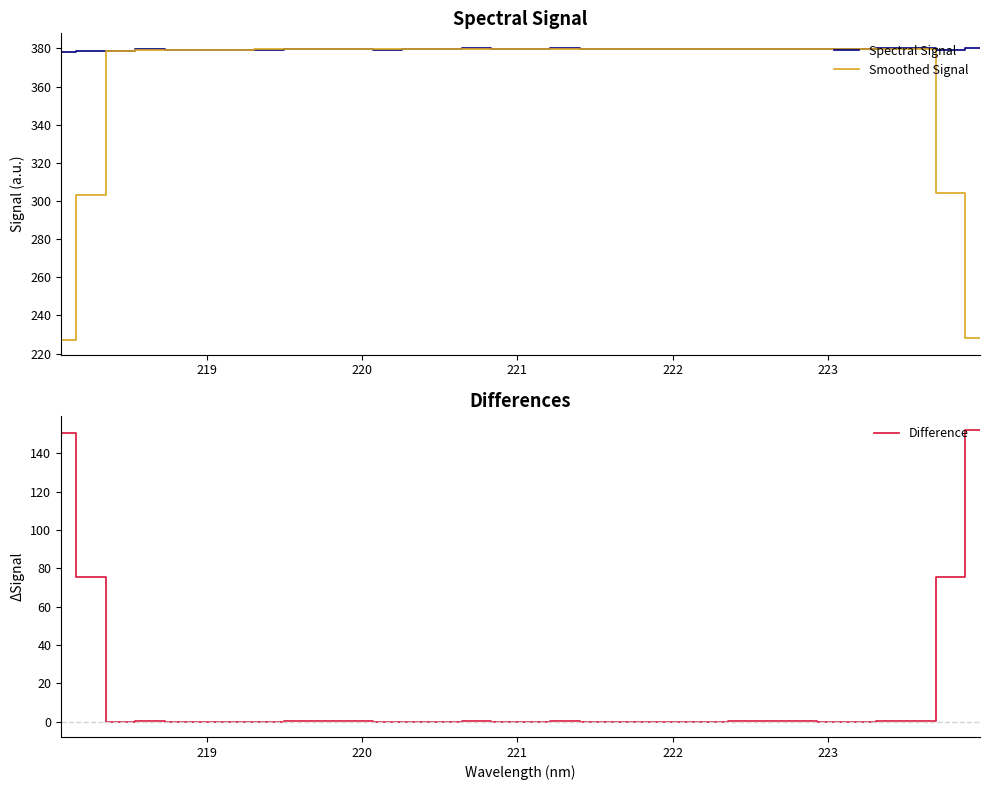

True or false: Difference and Smoothed Signal cross at least once.

False